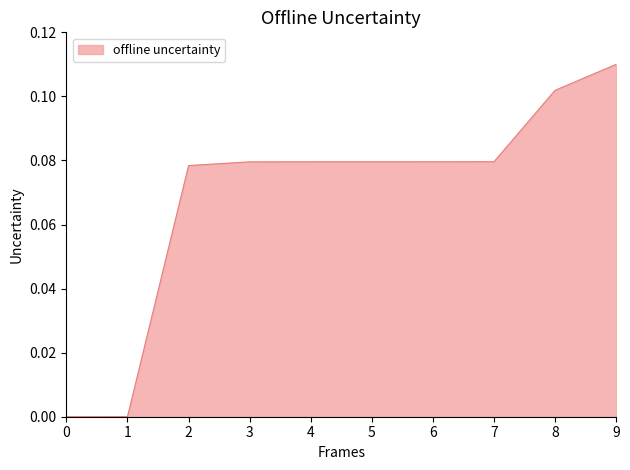

Is it true that the value at 2 is 0.0?

False